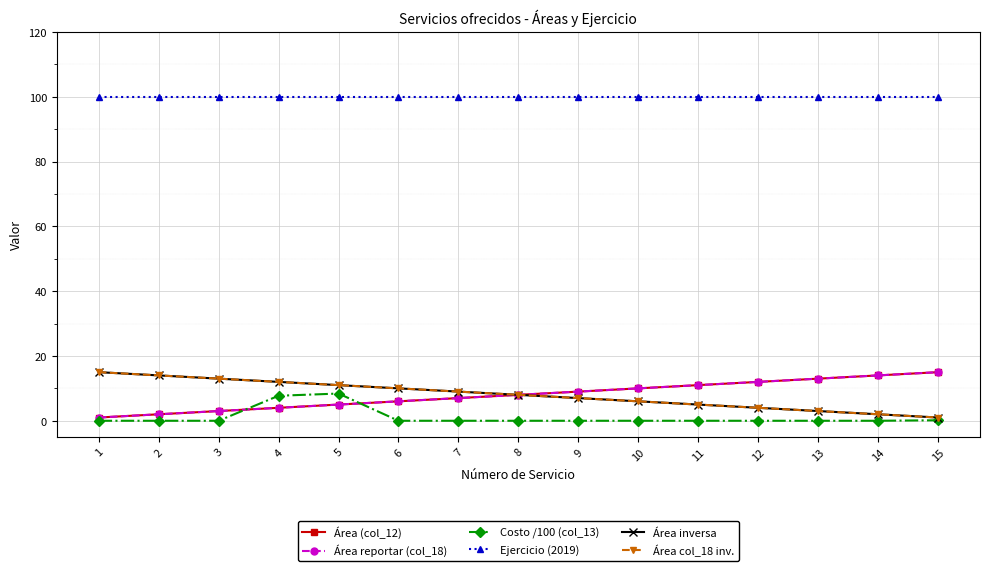

Rank the series at 9 from lowest to highest value.

Costo /100 (col_13), Área inversa, Área col_18 inv., Área (col_12), Área reportar (col_18), Ejercicio (2019)